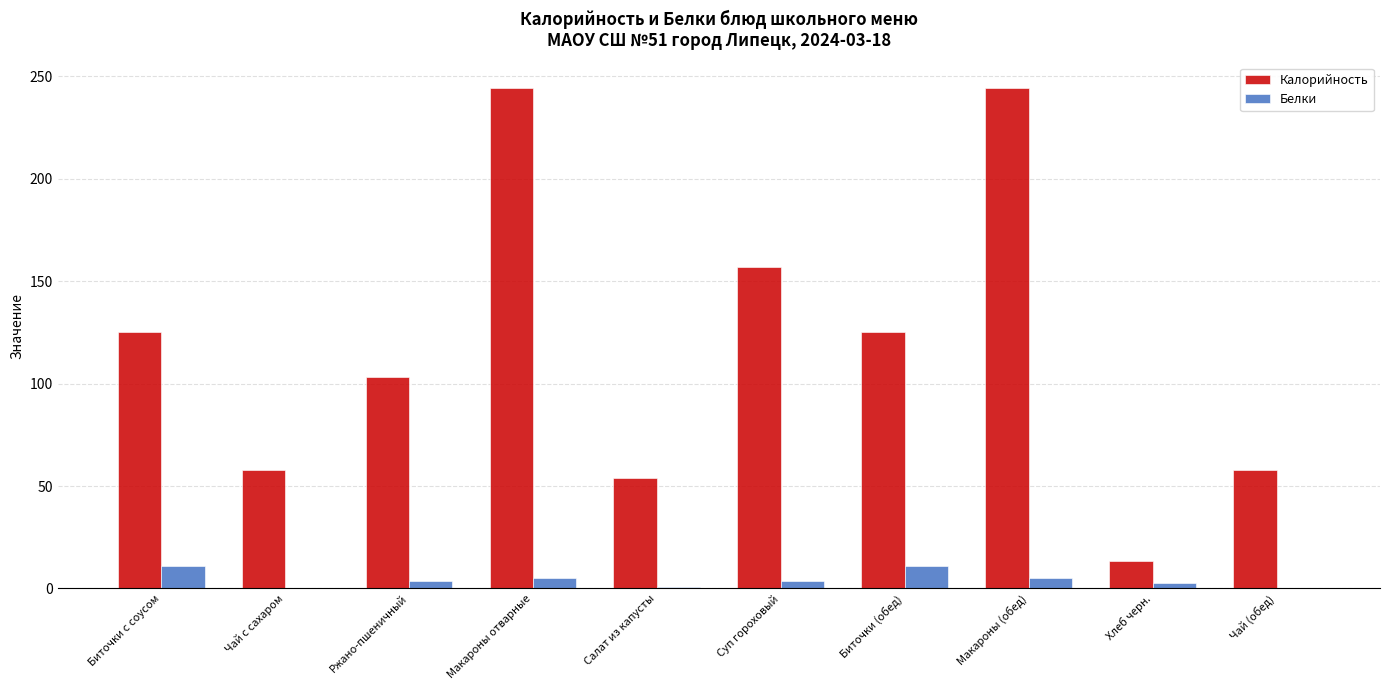

What is the maximum value shown in the chart?

244.5